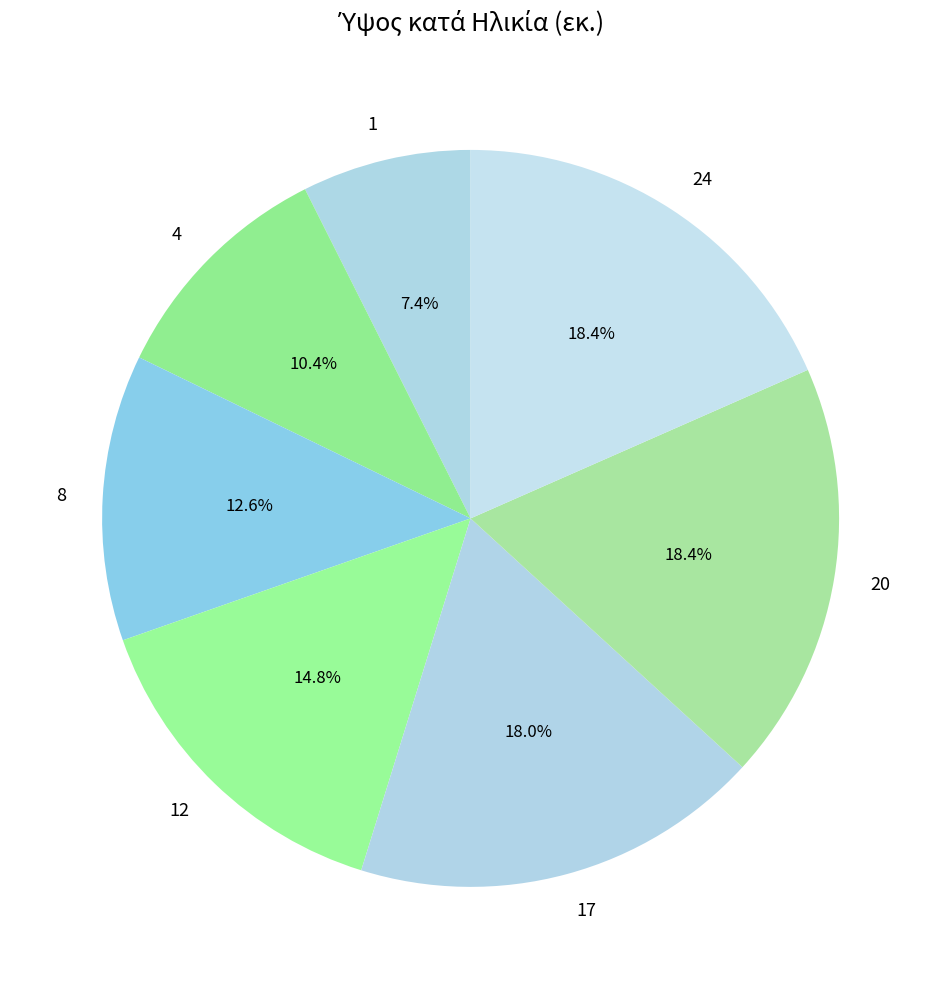

Is 24 the majority of the pie?

No